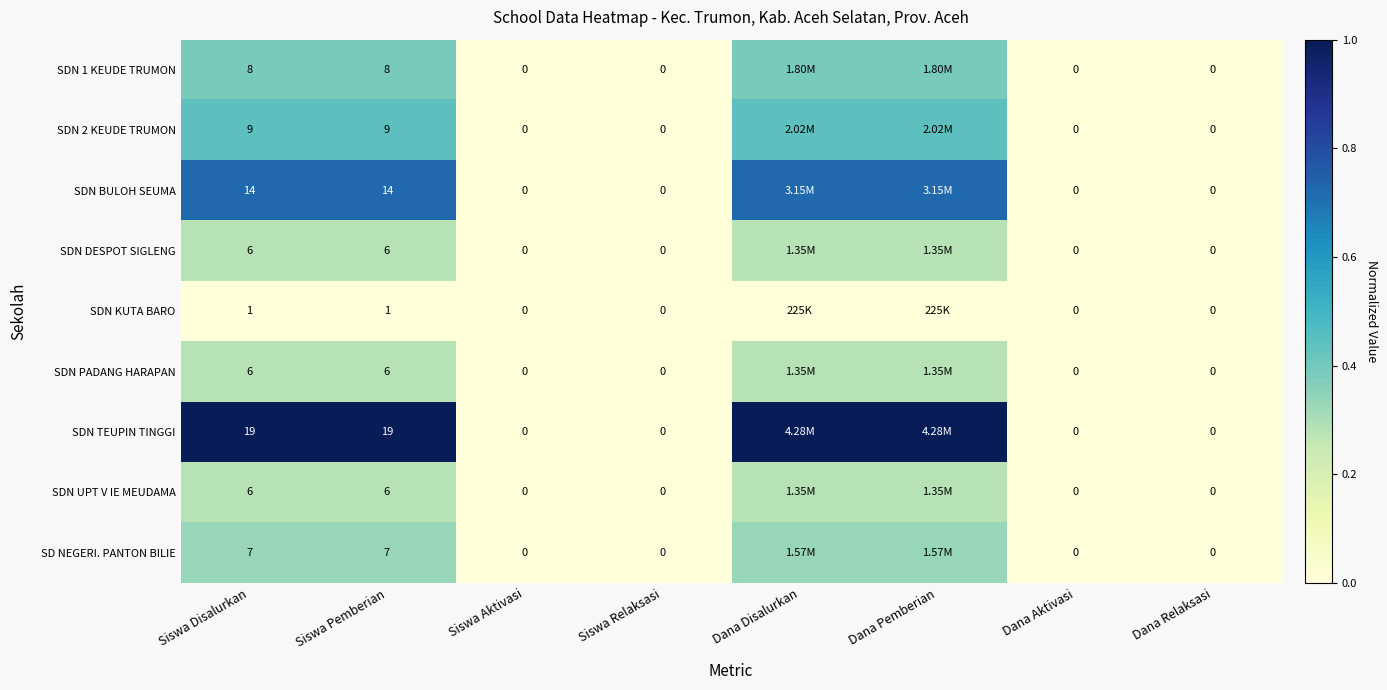

The value of SD NEGERI. PANTON BILIE at Dana Relaksasi is 0.2. True or false?

False